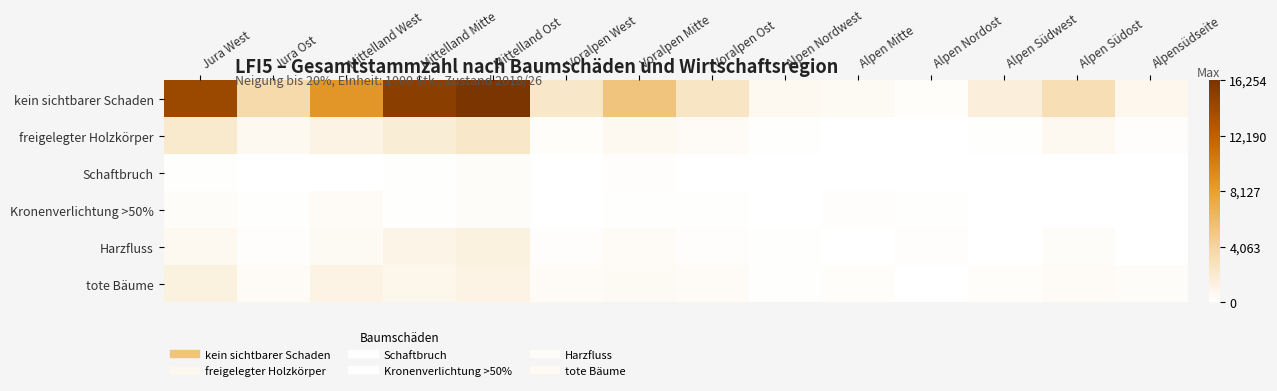

What is the total value across all series at Voralpen Mitte?

7073